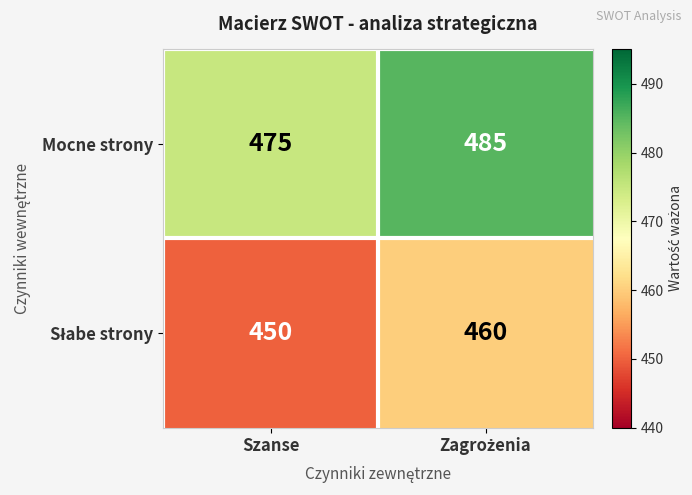

What is the greatest value displayed?

485